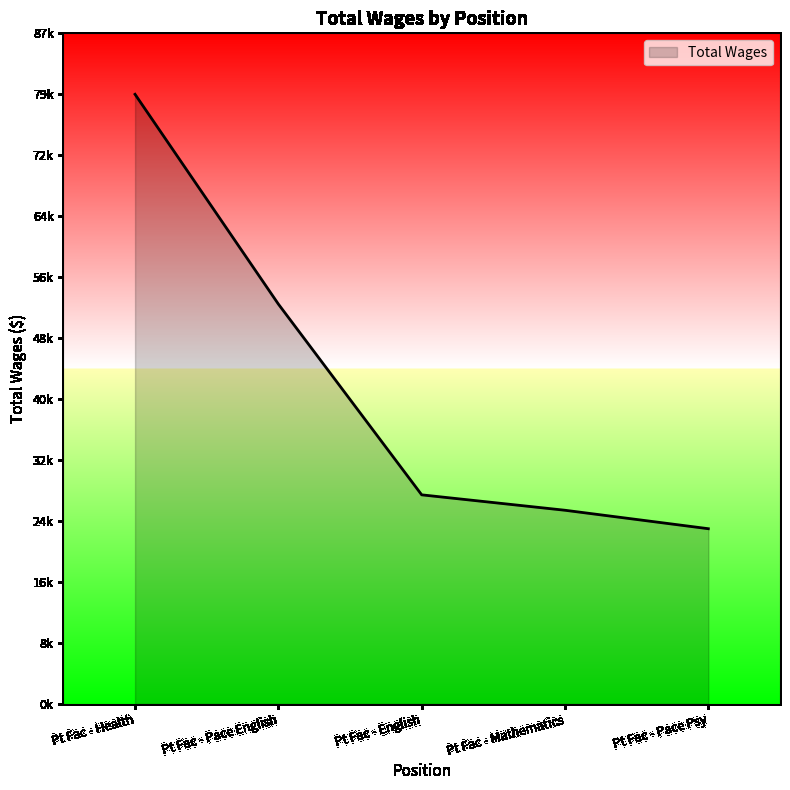

What is the sum of the values at Pt Fac - Health and Pt Fac - Pace English?

131593